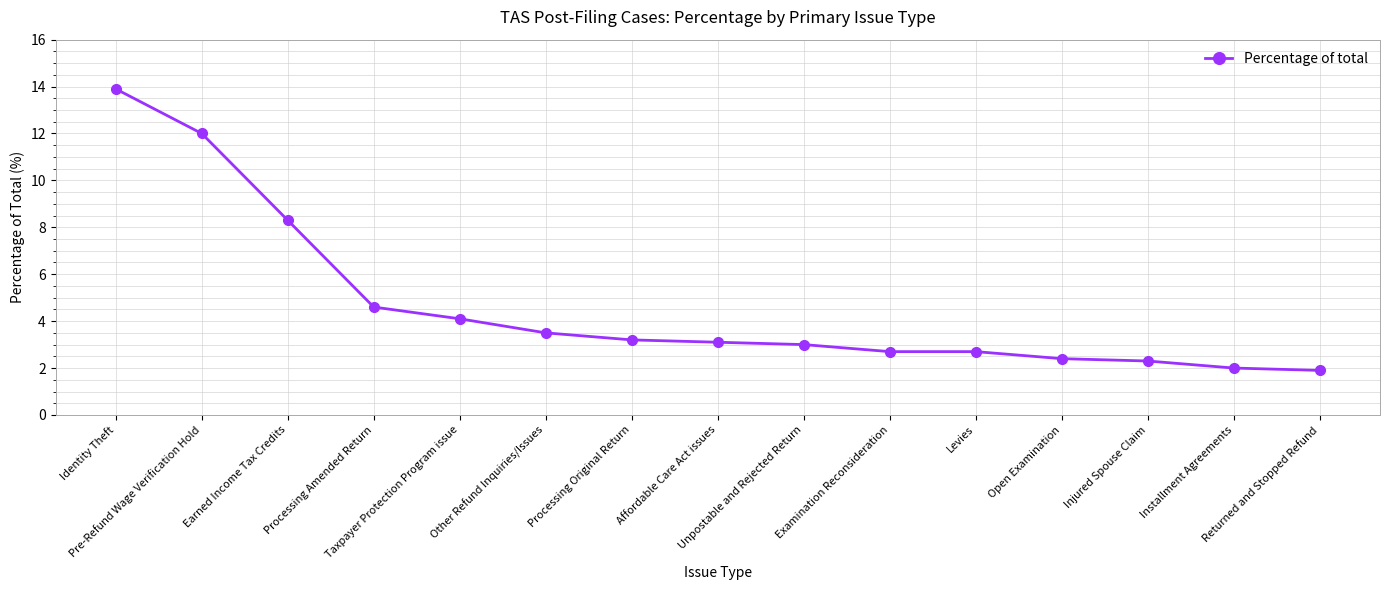

What is the maximum value shown in the chart?

13.9